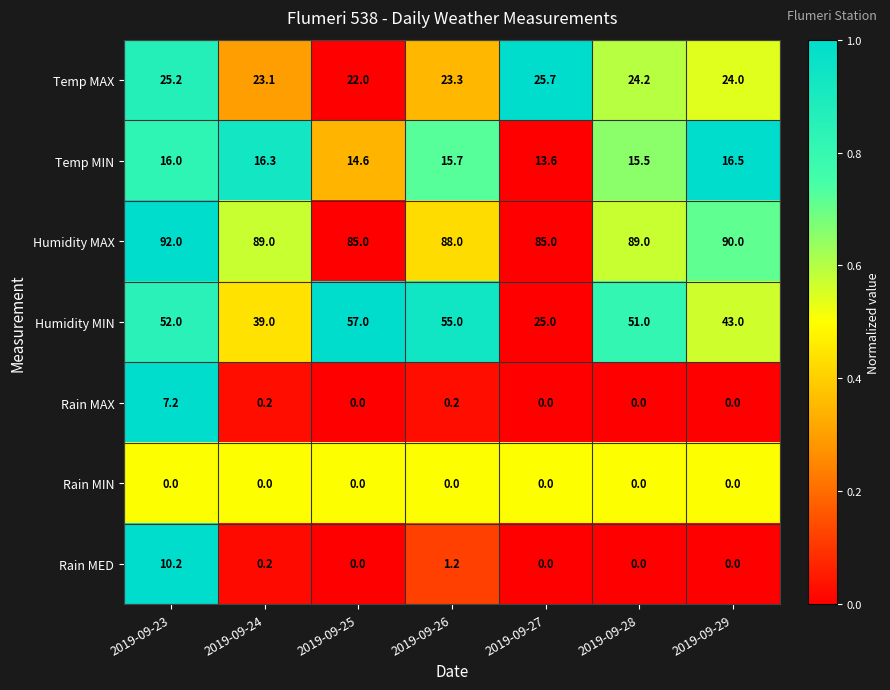

What is the spread (max minus min) of values at 2019-09-23?

92.0